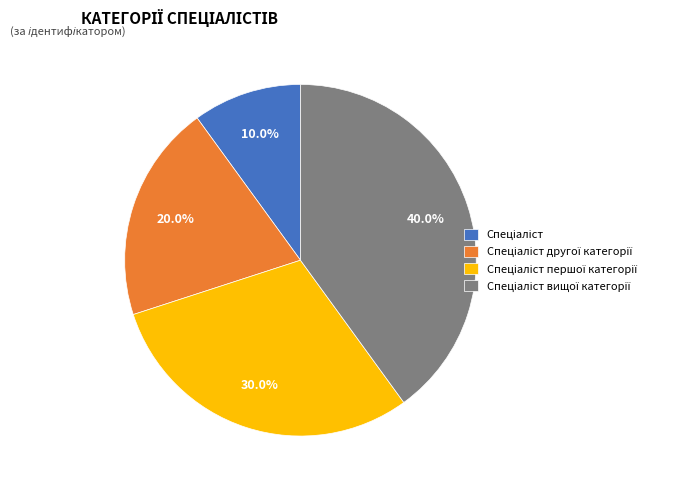

Is there a majority slice in this chart?

No